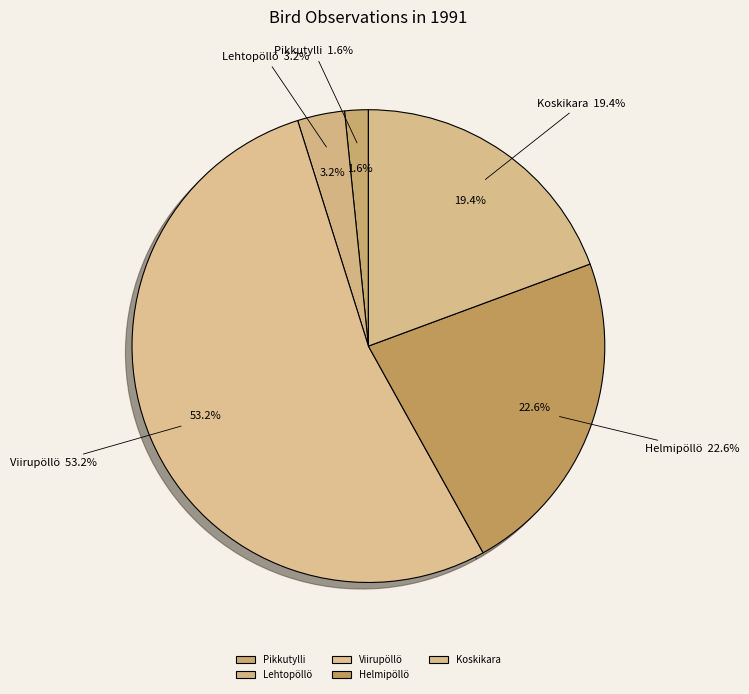

Is it true that Lehtopöllö is 1% of the pie?

False